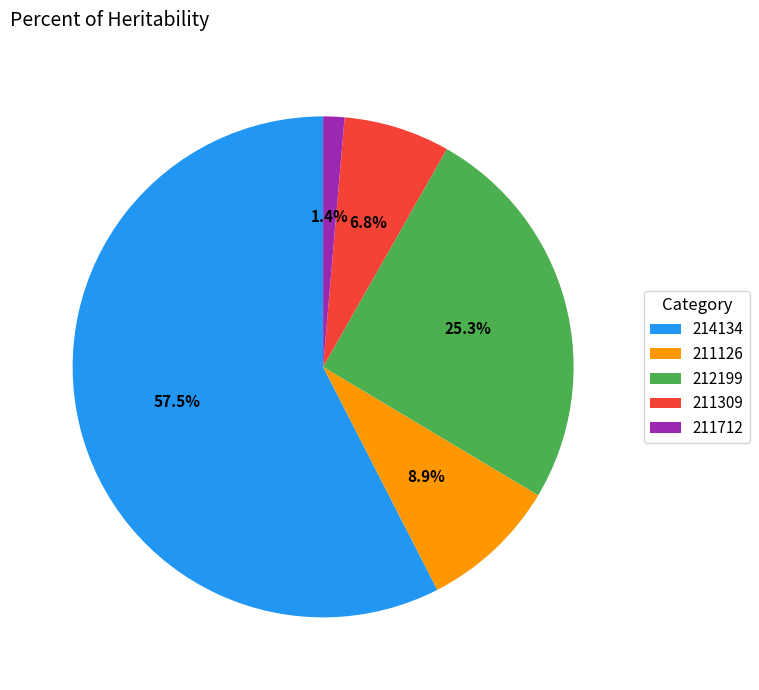

Rank the categories by value from lowest to highest.

211712, 211309, 211126, 212199, 214134